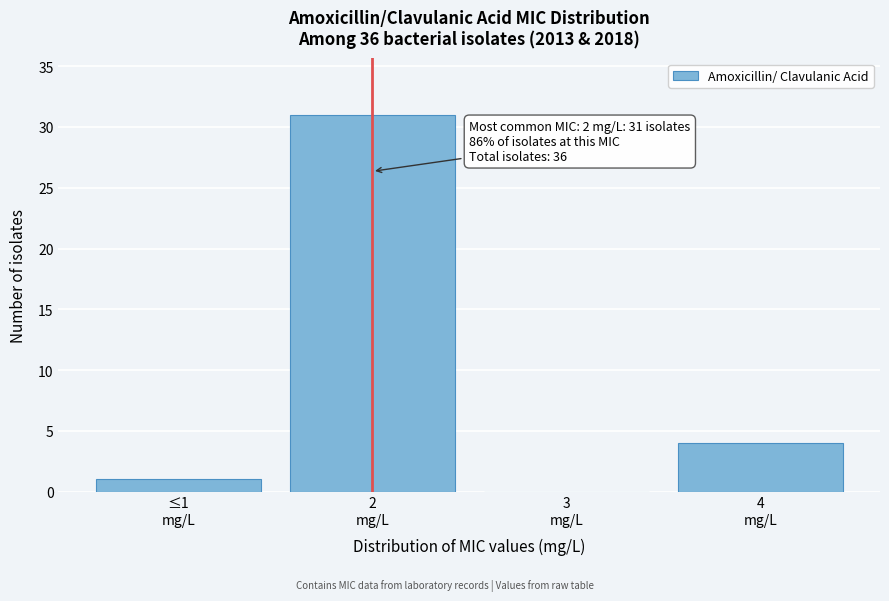

What is the sum of all values?

36